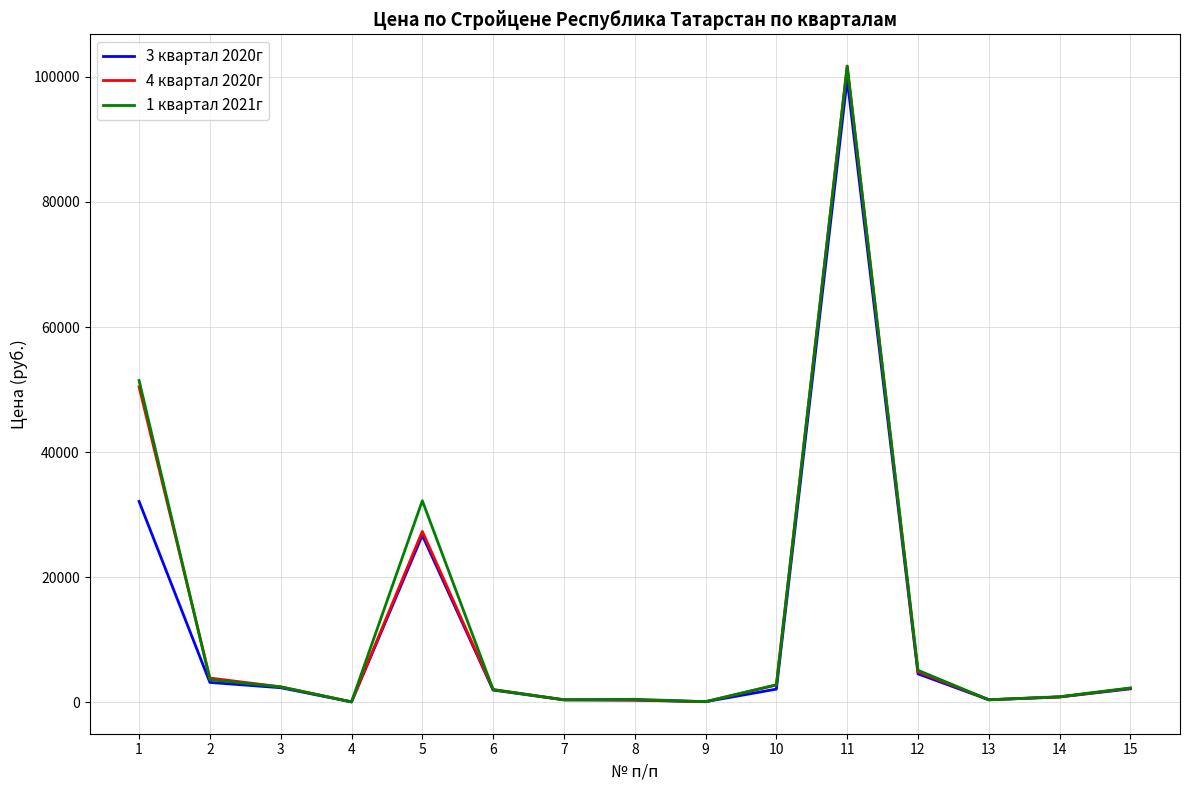

At which category is the sum across all series the highest?

11